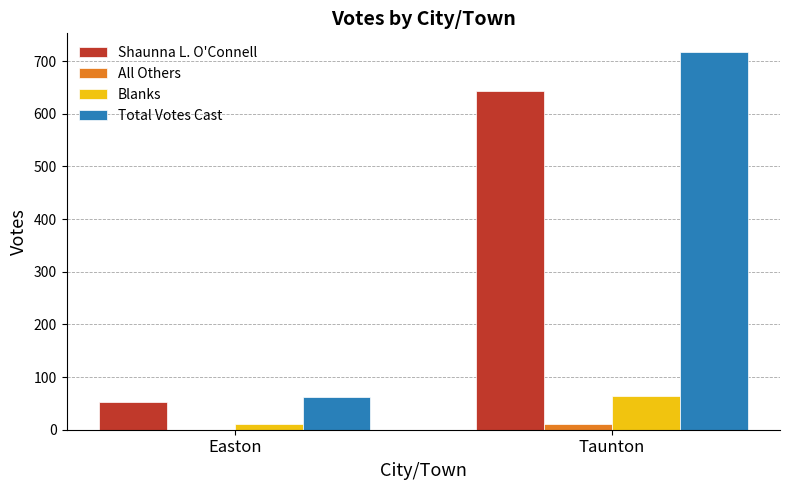

What is the maximum value for Blanks?

64